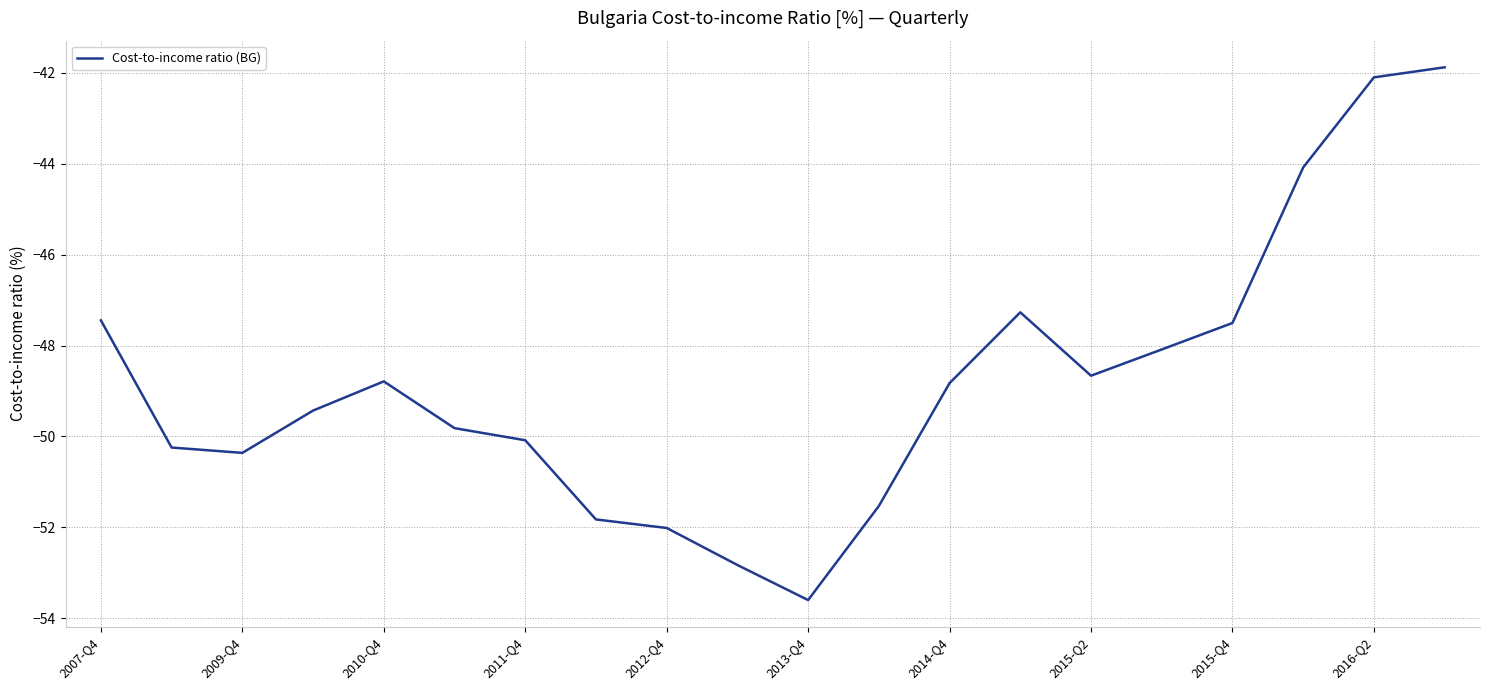

What is the difference between the maximum and minimum values?

11.7